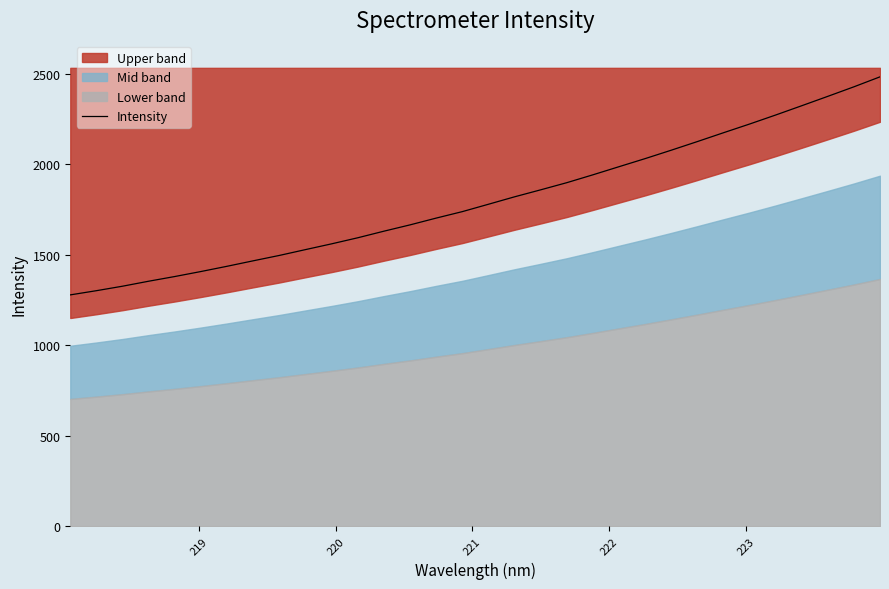

What is the lowest value of the Intensity series?

1277.8